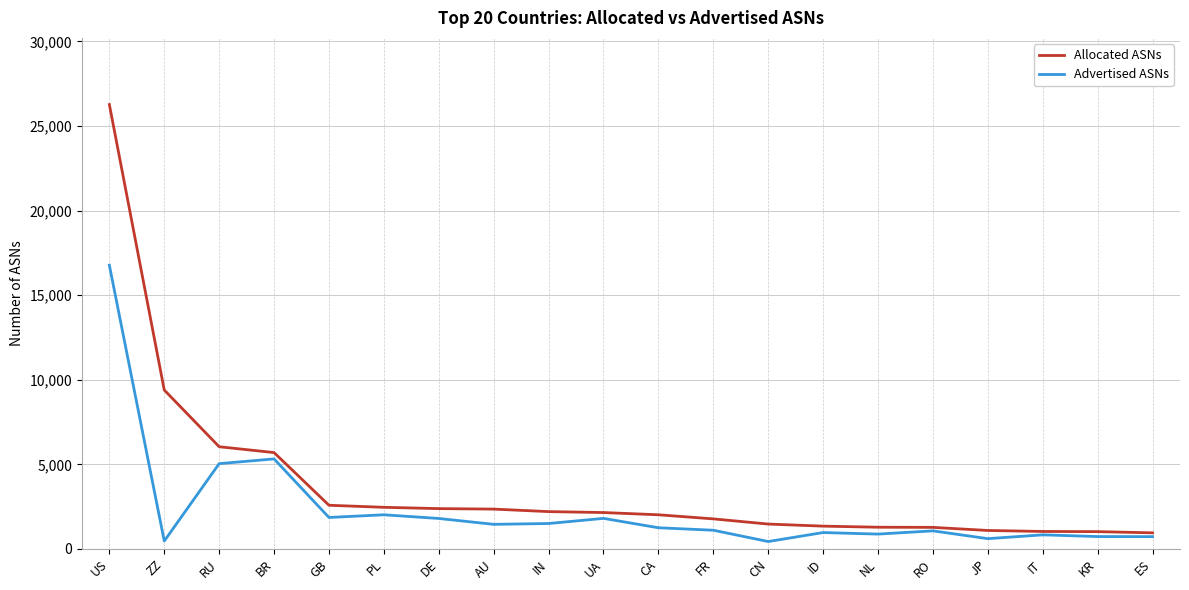

How many lines are shown in the chart?

2